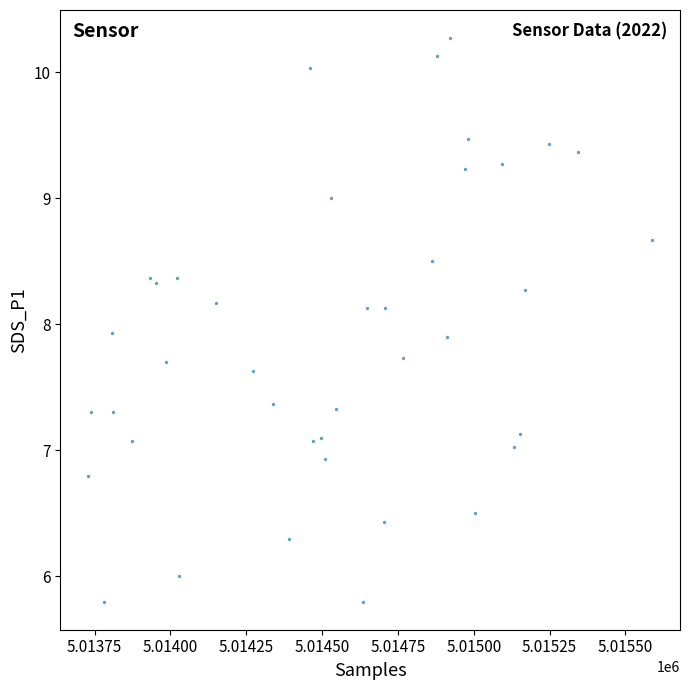

What is the range of Y values (max minus min)?

4.5